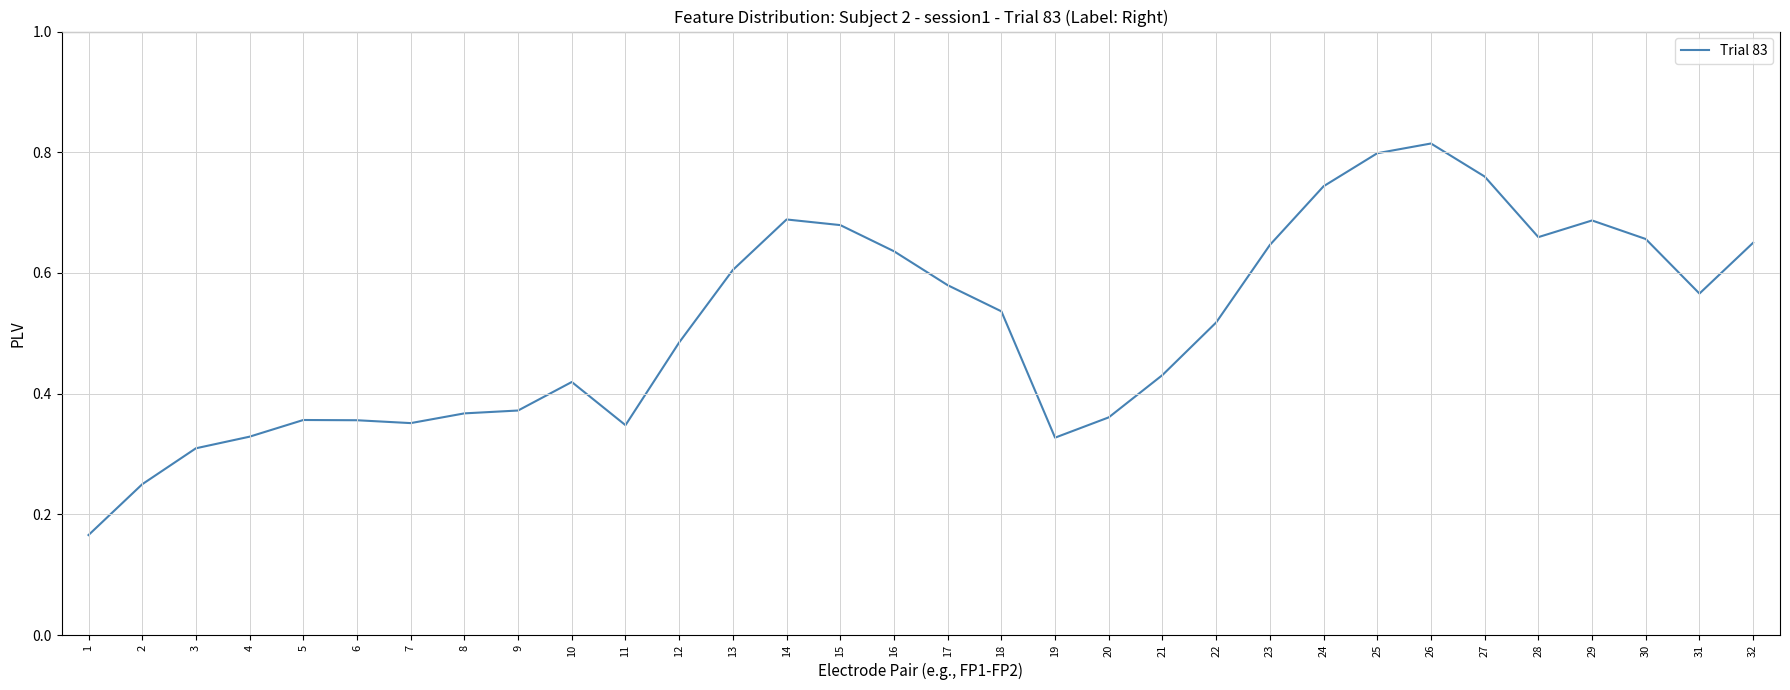

What is the change in value from 7 to 32?

+0.3